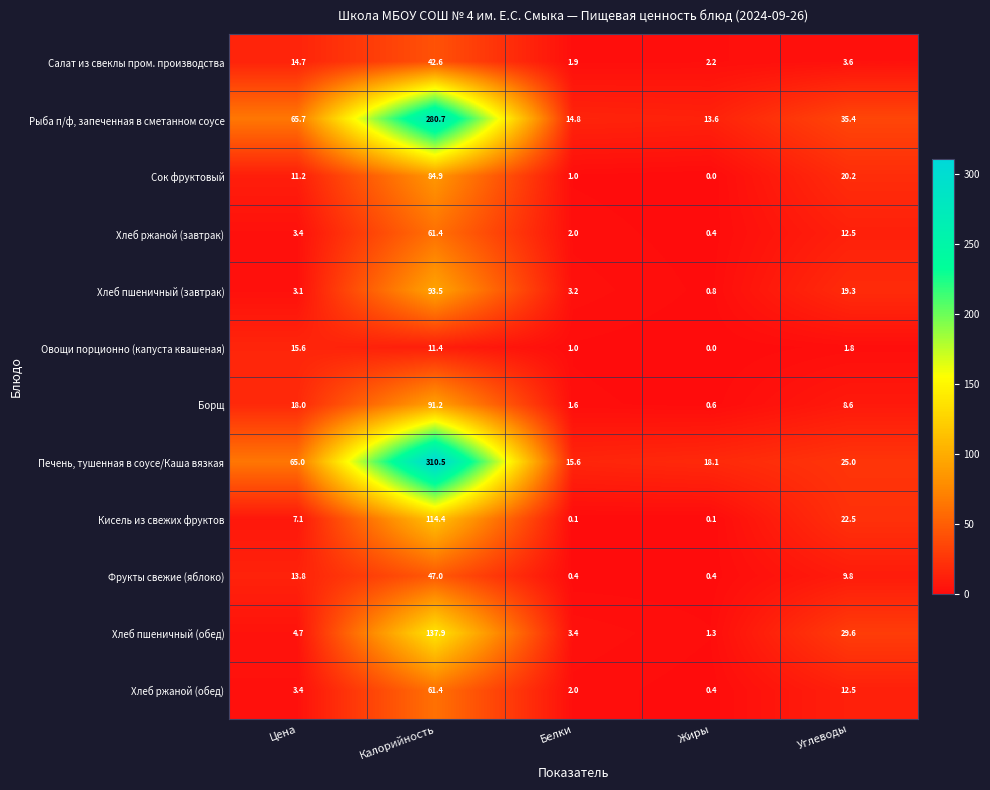

Rank the categories by Хлеб ржаной (завтрак) value from lowest to highest.

Жиры, Белки, Цена, Углеводы, Калорийность